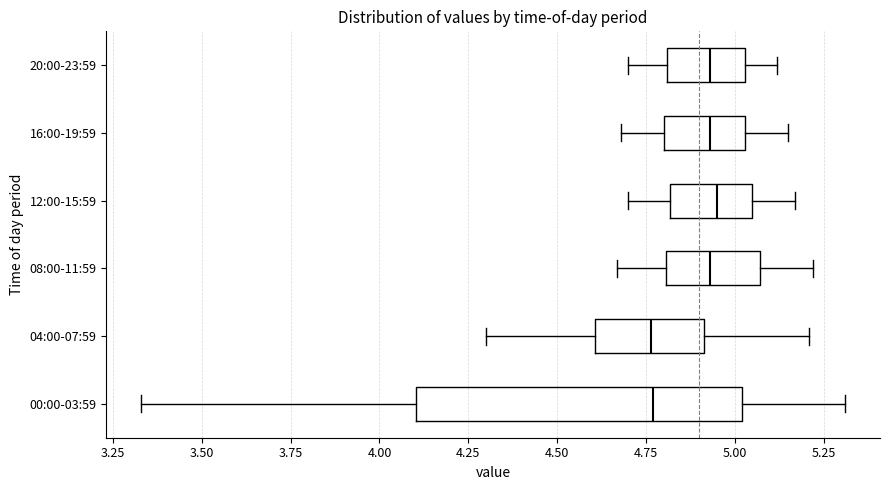

Reading bottom to top, transcribe this box plot: for each box, give where its median line is, the range the box spans, and where its two whiskers end, as read against the x-axis. The values are not printed on the chart, so give them approximately, as read against the axis.

00:00-03:59: median 4.75, box 4.10 to 5.00, whiskers 3.35 to 5.30
04:00-07:59: median 4.75, box 4.60 to 4.90, whiskers 4.30 to 5.20
08:00-11:59: median 4.95, box 4.80 to 5.05, whiskers 4.65 to 5.20
12:00-15:59: median 4.95, box 4.80 to 5.05, whiskers 4.70 to 5.15
16:00-19:59: median 4.95, box 4.80 to 5.05, whiskers 4.70 to 5.15
20:00-23:59: median 4.95, box 4.80 to 5.05, whiskers 4.70 to 5.10